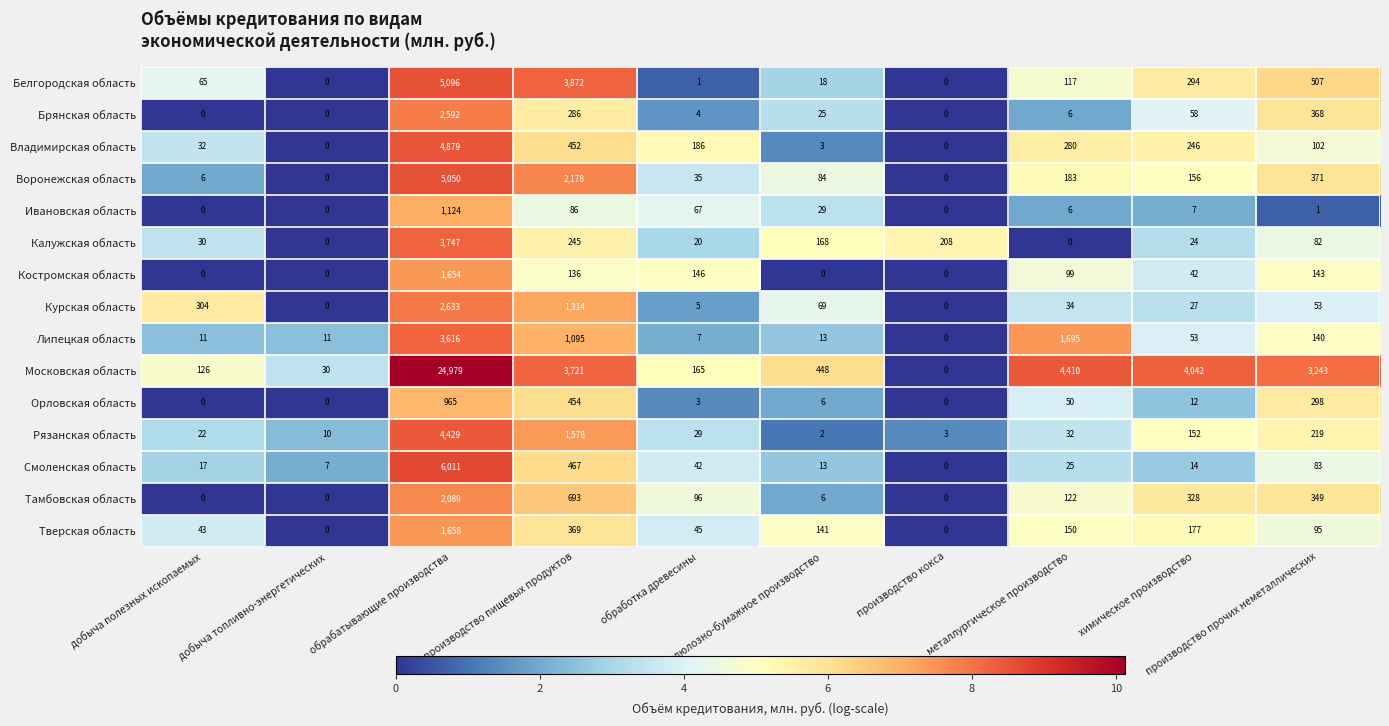

Which series has the largest total across all categories?

Московская область